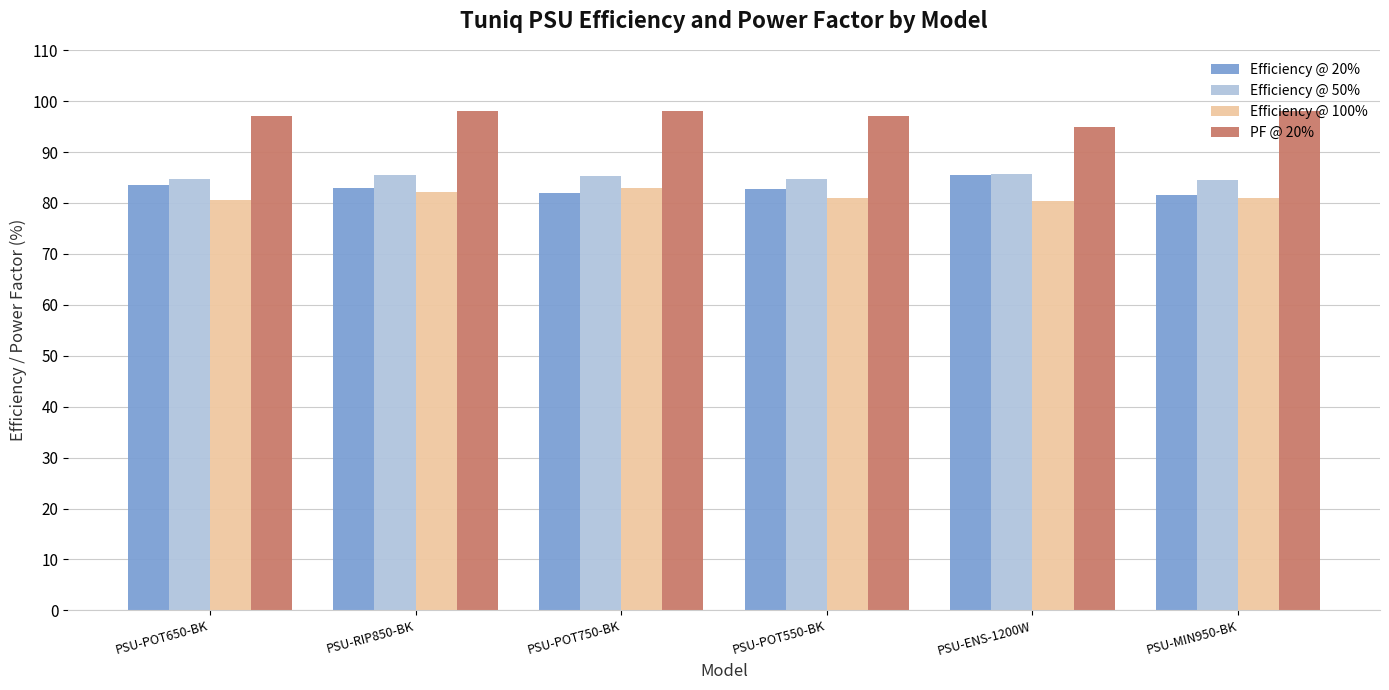

What is the difference between the highest and lowest values at PSU-POT650-BK?

16.4